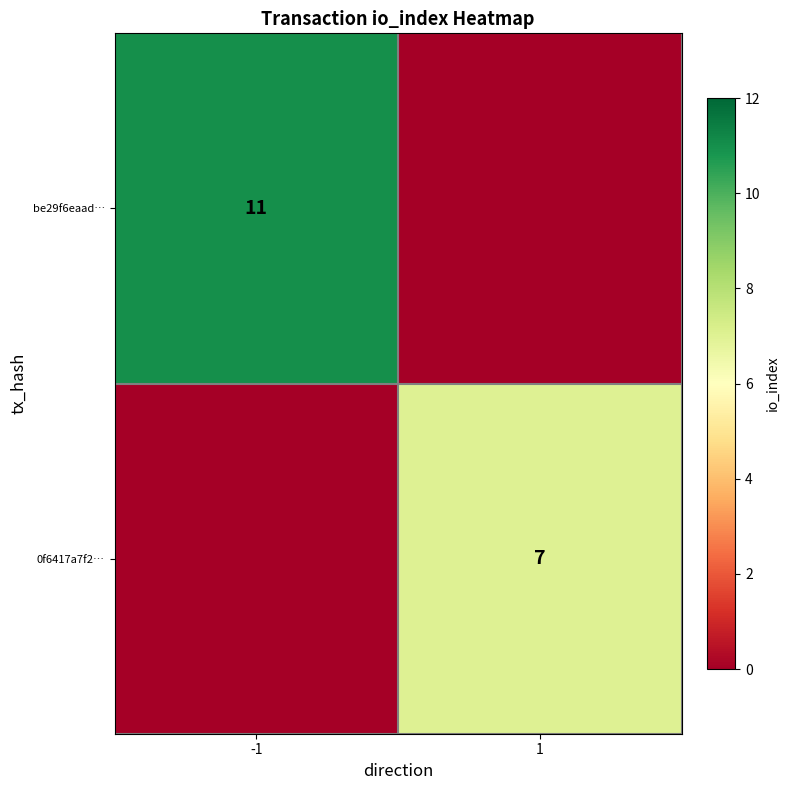

What is the greatest value displayed?

11